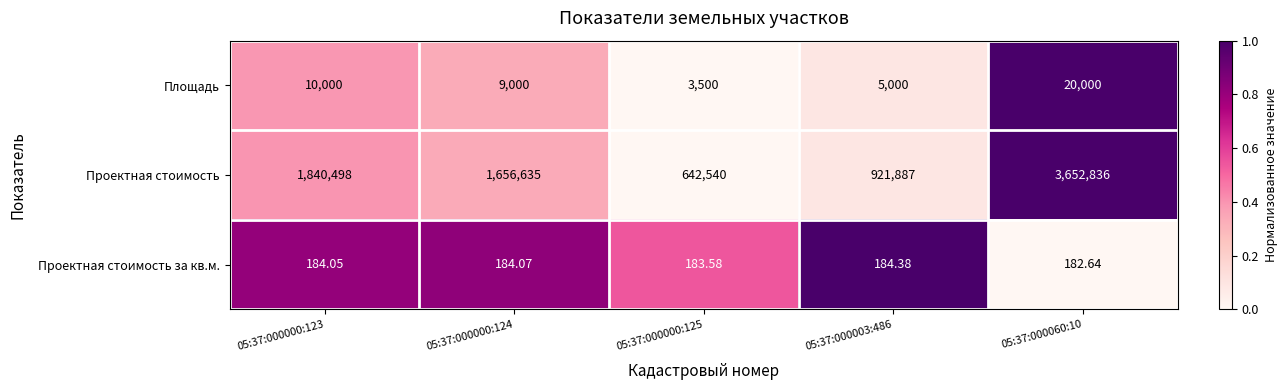

At 05:37:000003:486, list the series in order from largest to smallest.

Проектная стоимость, Площадь, Проектная стоимость за кв.м.